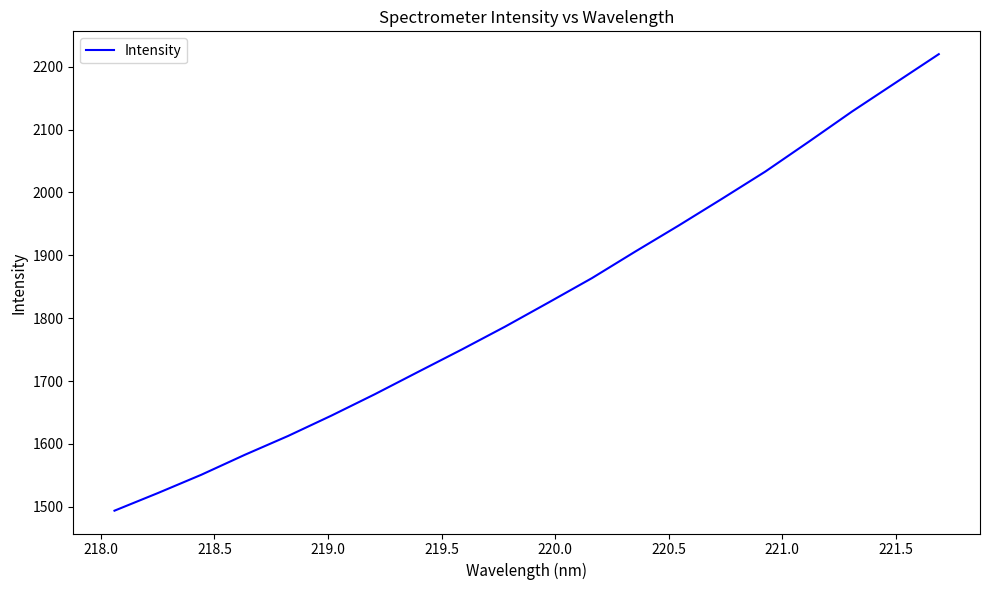

What is the minimum value shown in the chart?

1493.7